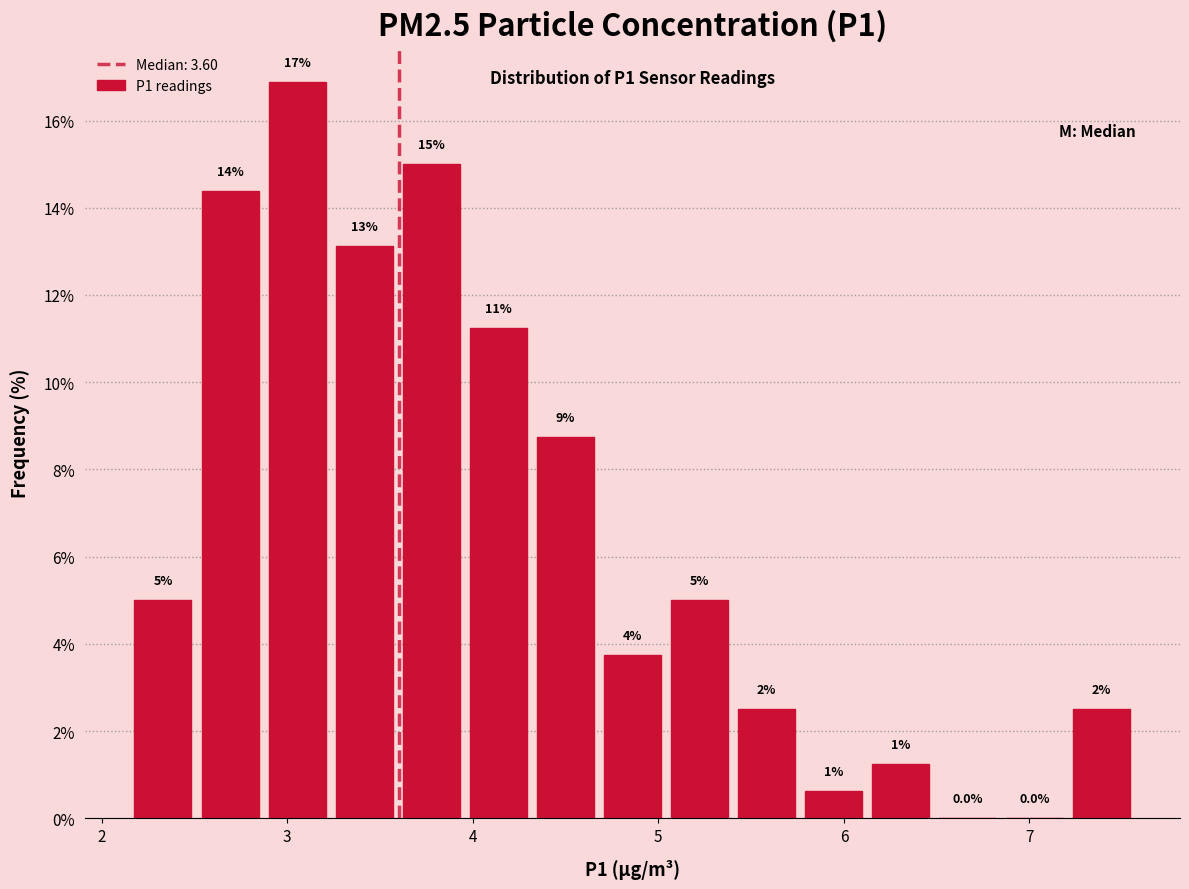

Around what value on the x-axis is the tallest bar? Give the approximate position of its centre, as read against the axis.

3.1